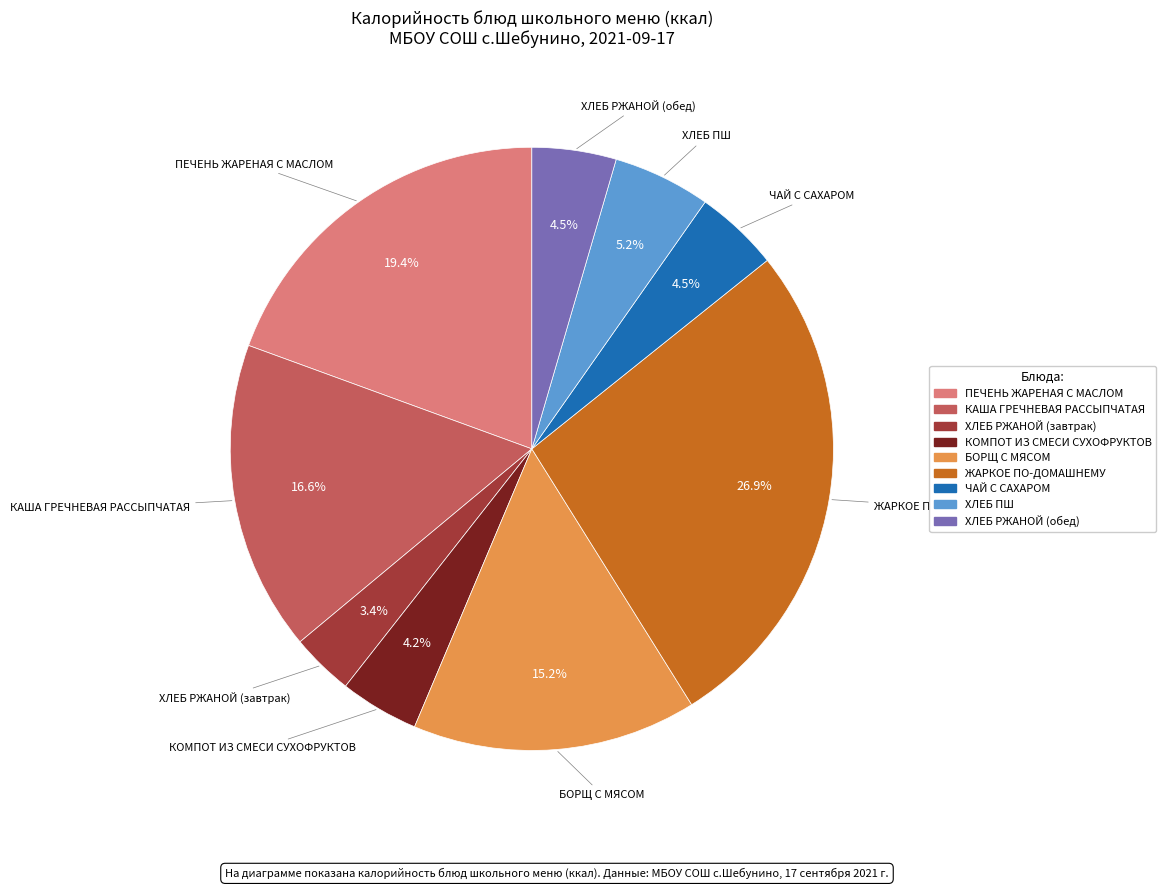

What portion of the pie excludes КАША ГРЕЧНЕВАЯ РАССЫПЧАТАЯ?

83.4%